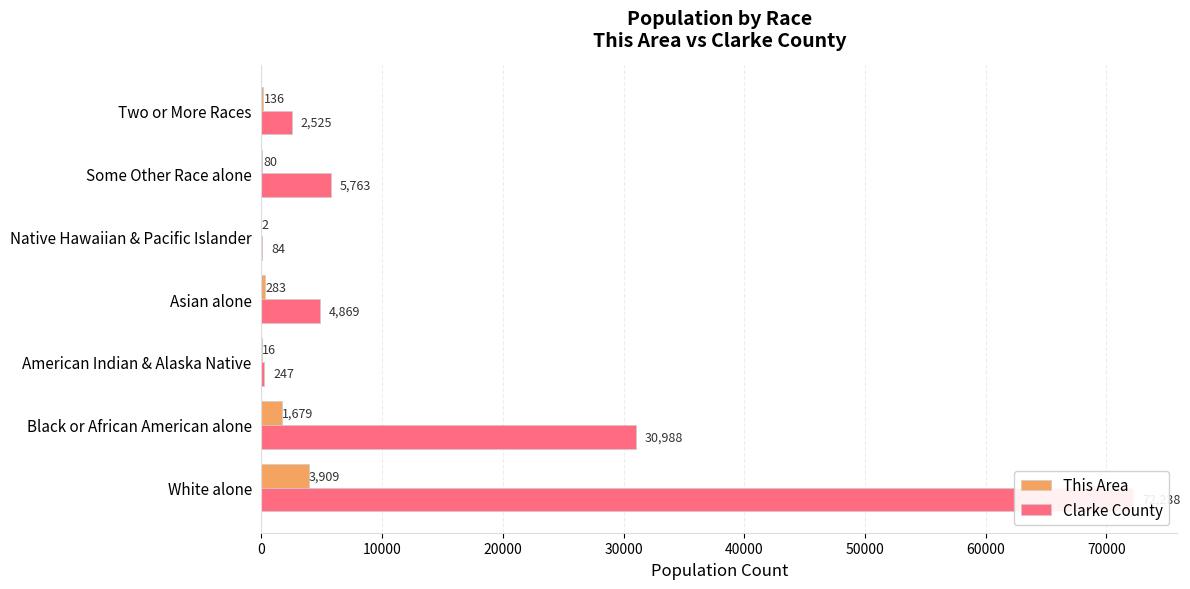

Is it true that This Area equals 22 at Some Other Race alone?

False